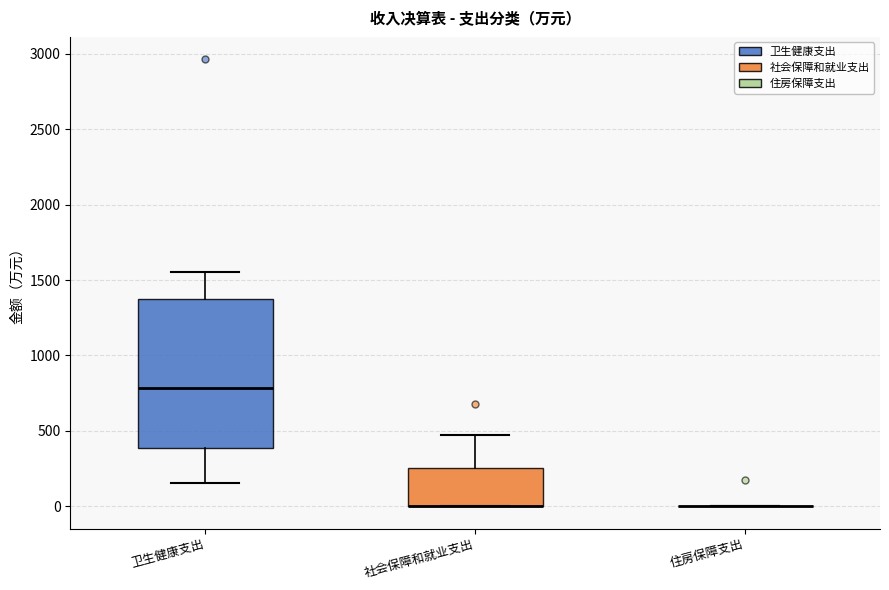

Reading left to right, read every box against the y-axis: the position of its median line, the range the box covers, and the ends of its whiskers. The values are not printed on the chart, so give them approximately, as read against the axis.

卫生健康支出: median 800, box 400 to 1400, whiskers 150 to 1550
社会保障和就业支出: median 0 (drawn on the box's lower edge), box 0 to 250, whiskers 0 to 450
住房保障支出: box collapsed to a line at 0, whiskers 0 to 0